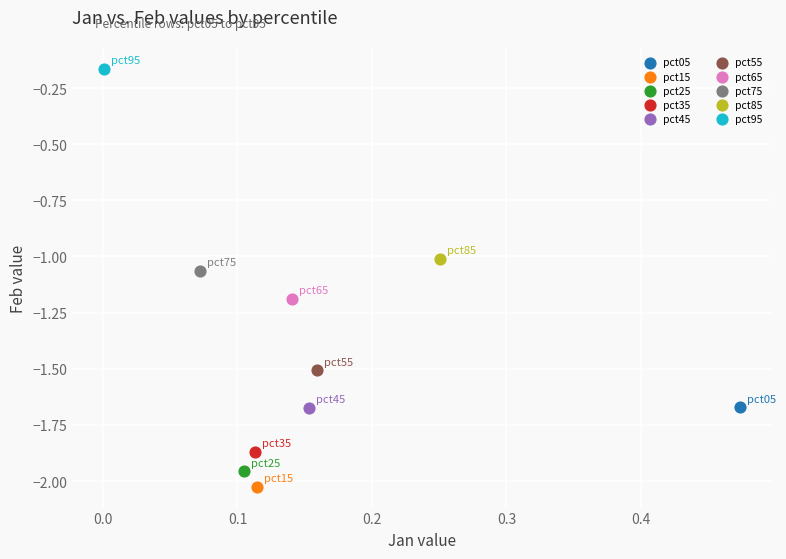

What are all the series names shown in the legend?

pct05, pct15, pct25, pct35, pct45, pct55, pct65, pct75, pct85, pct95